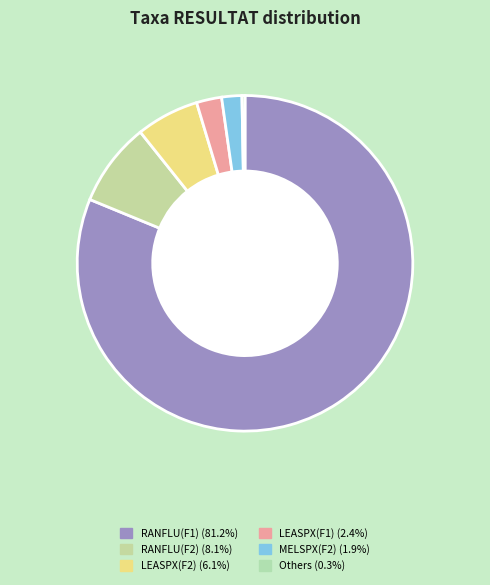

To the nearest percent, what is the difference between the largest and smallest slice percentages?

81%